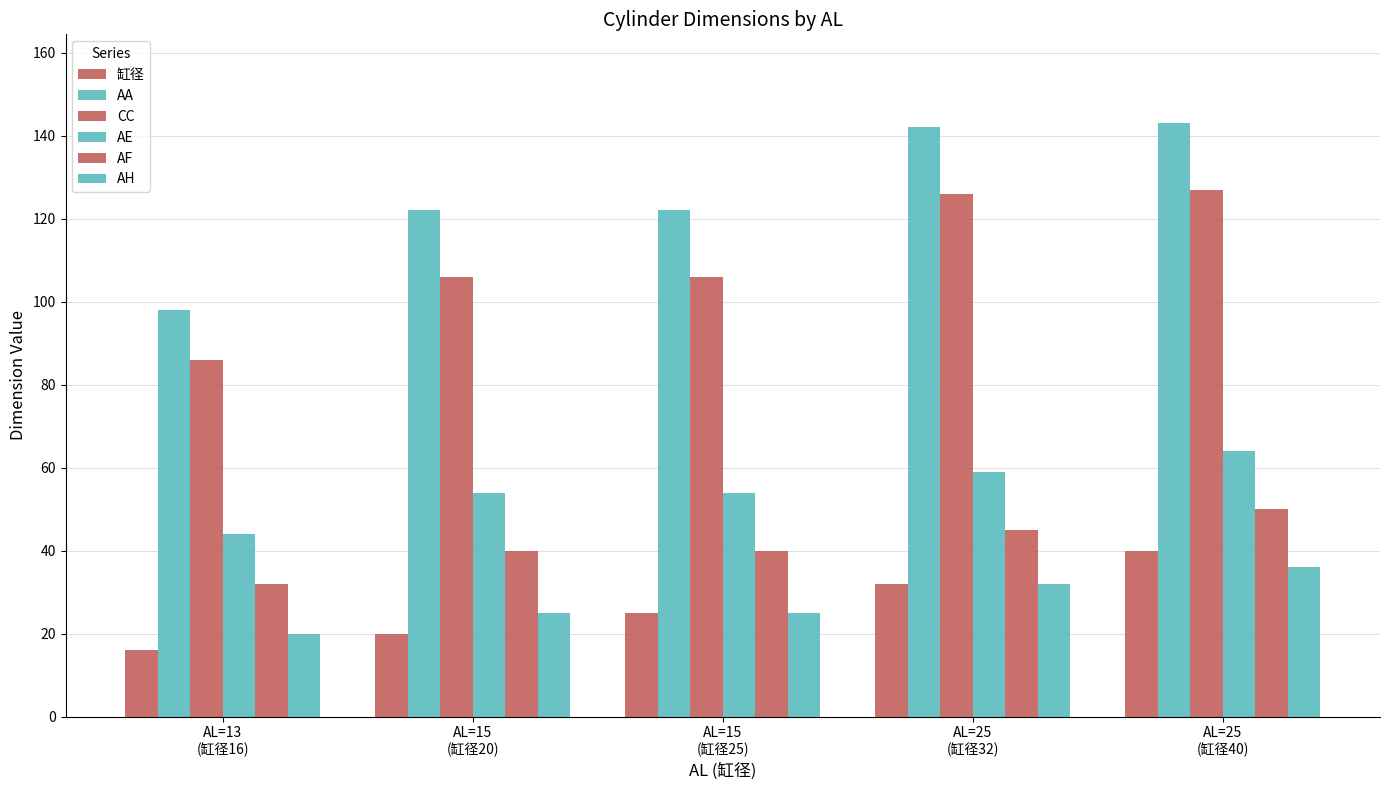

How many bars are there in total?

30